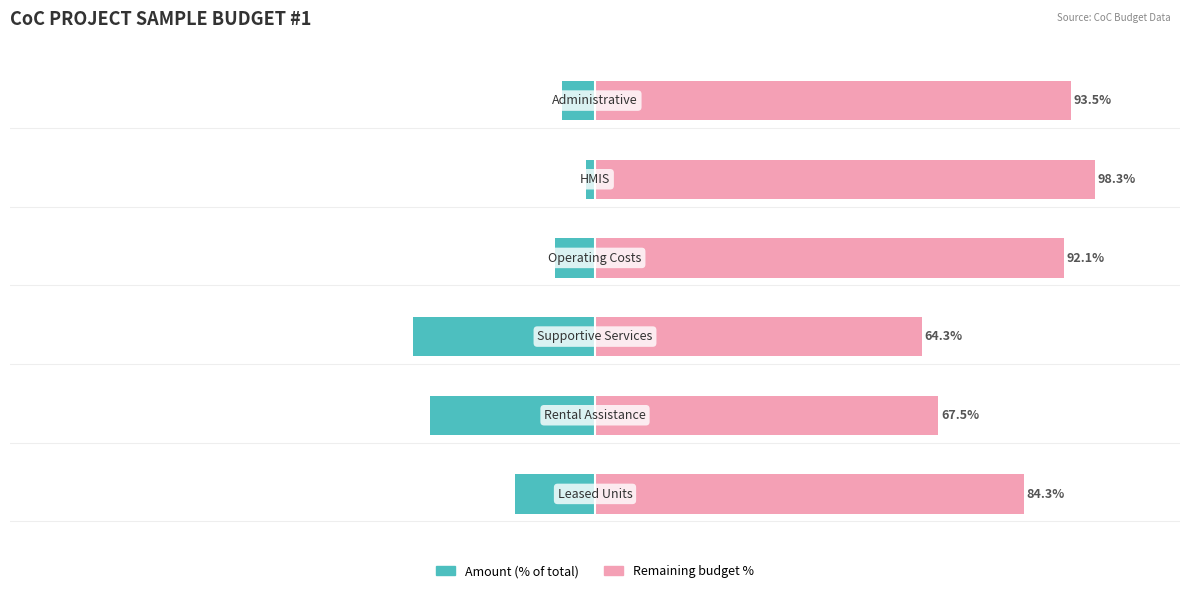

What is the sum of all Remaining budget % values?

500.0